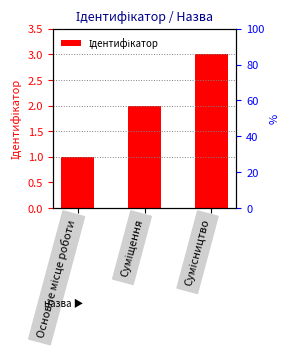

What is the minimum value shown in the chart?

1